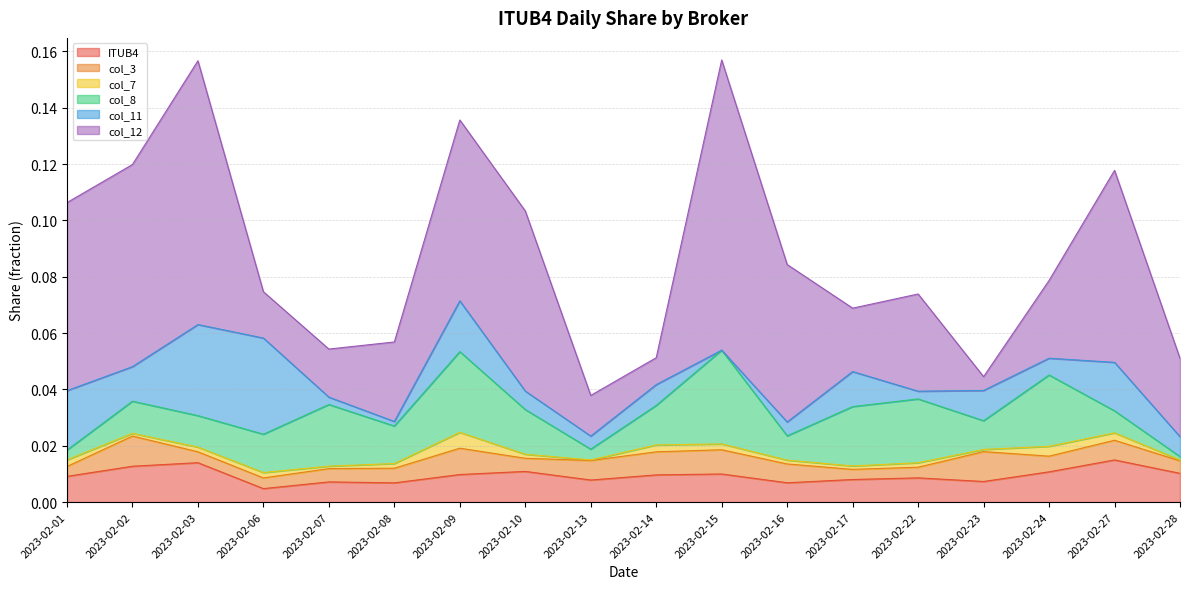

Is it true that col_11 equals 0.0 at 2023-02-16?

False